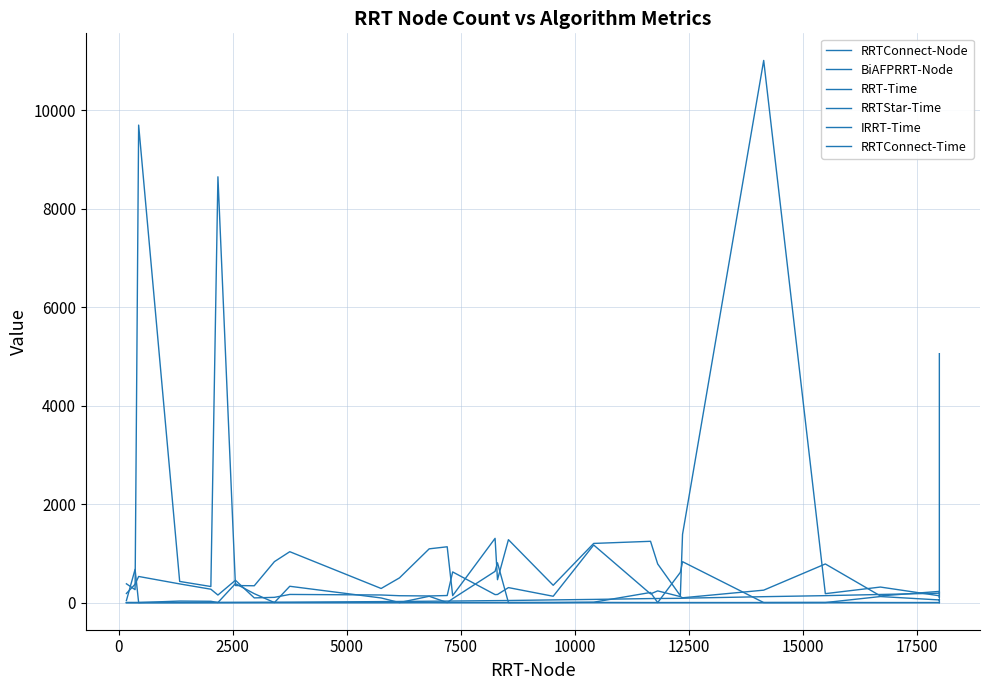

True or false: RRTConnect-Time has a value of 0.3 at 5000.

True